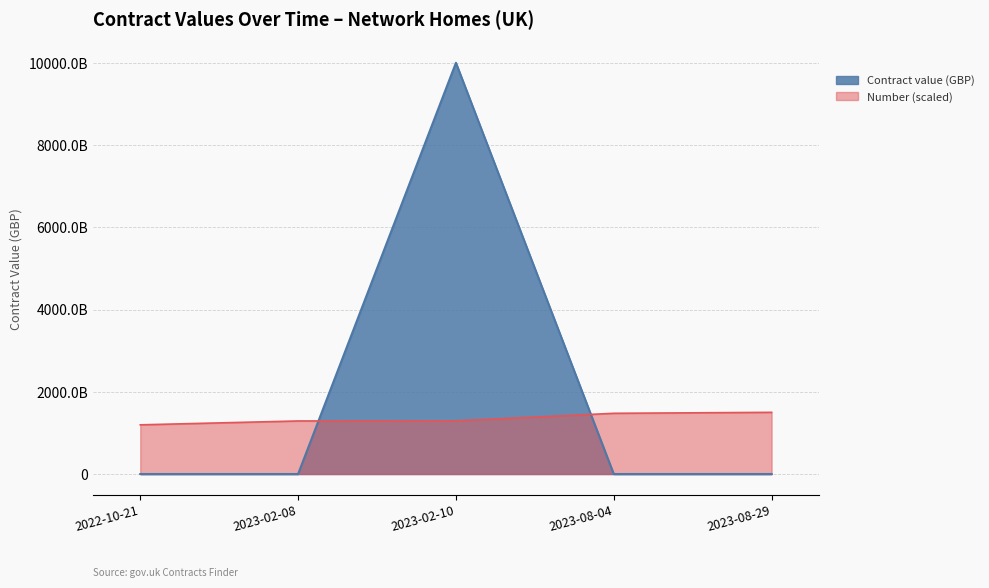

At which label does the data first exceed 50000000?

2023-02-10